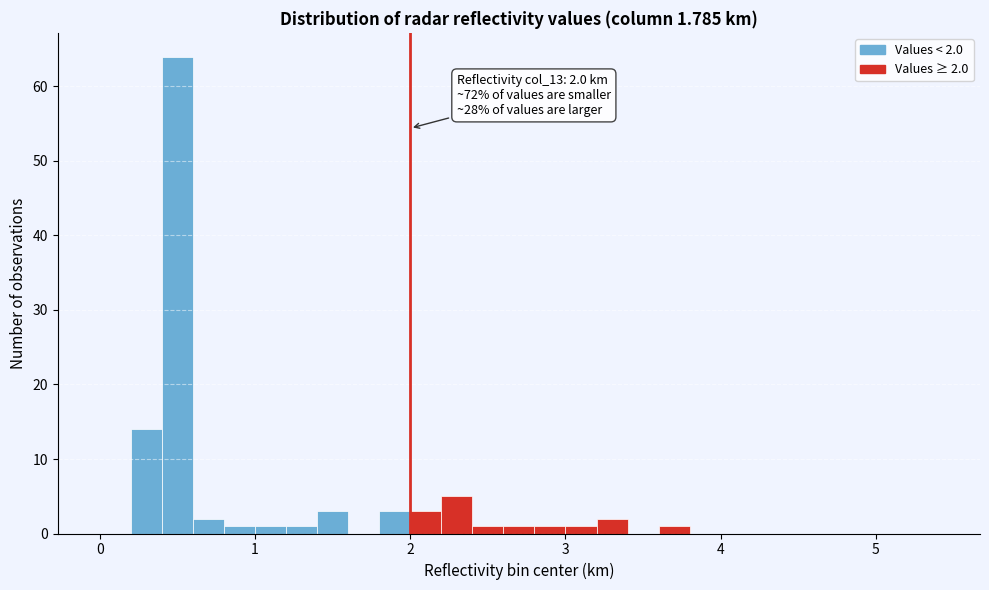

Read against the x-axis, roughly where is the centre of the tallest bar?

0.5